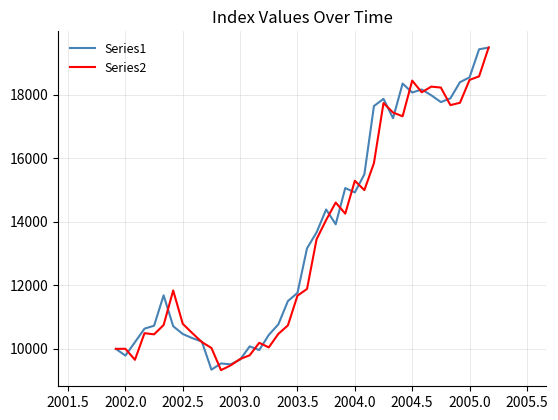

What is the greatest value displayed?

19490.4